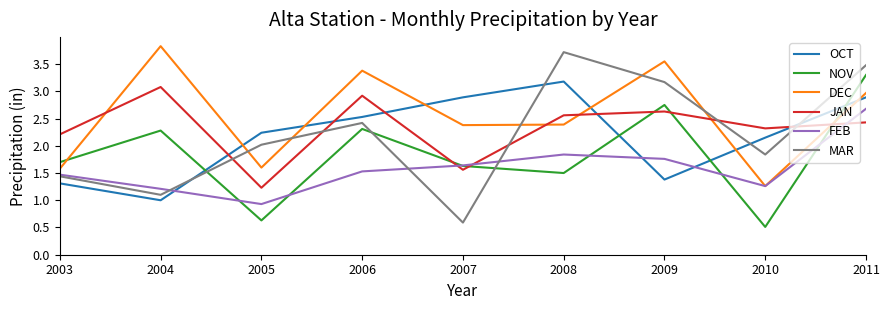

Is the value of MAR at 2003 greater than the value of JAN at 2009?

No